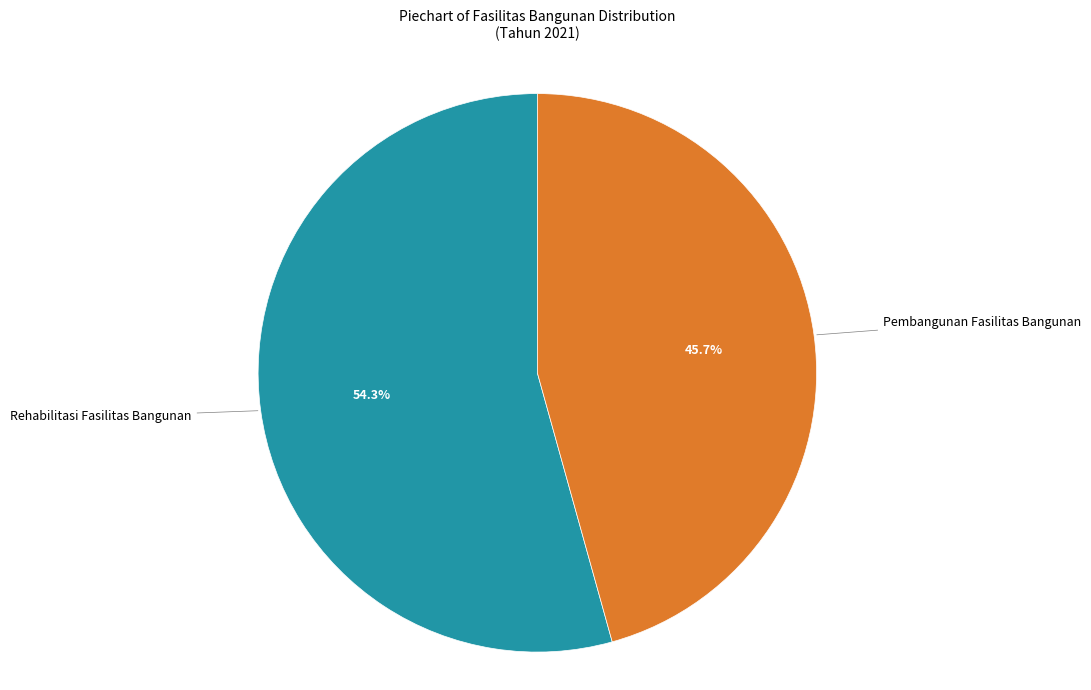

Is there any slice that represents more than half of the pie?

Yes